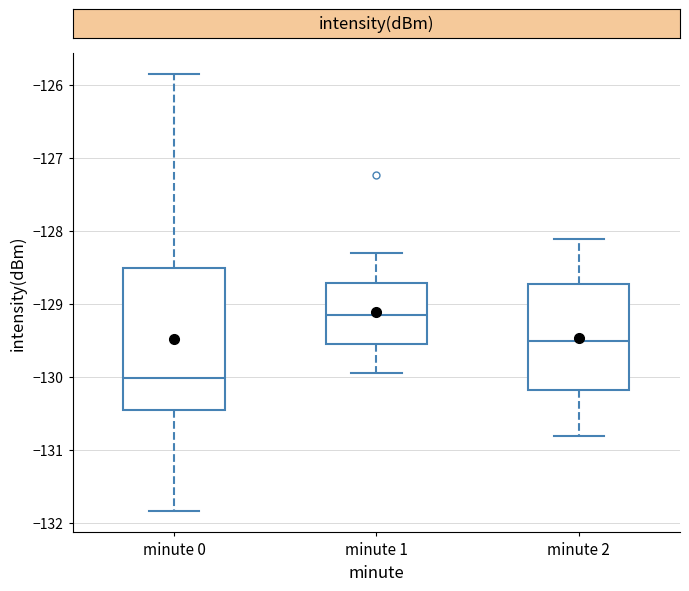

Which box's median line is the highest?

minute 1